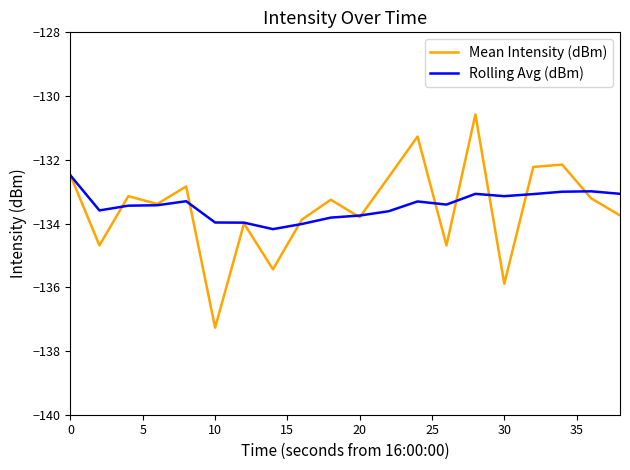

Which series has the largest range (max minus min)?

Mean Intensity (dBm)